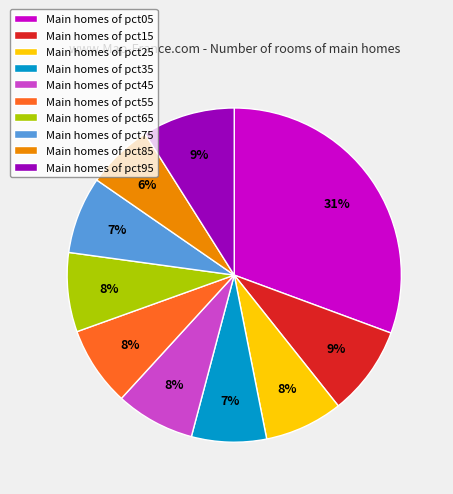

Is the sum of Main homes of pct65 and Main homes of pct55 greater than half?

No